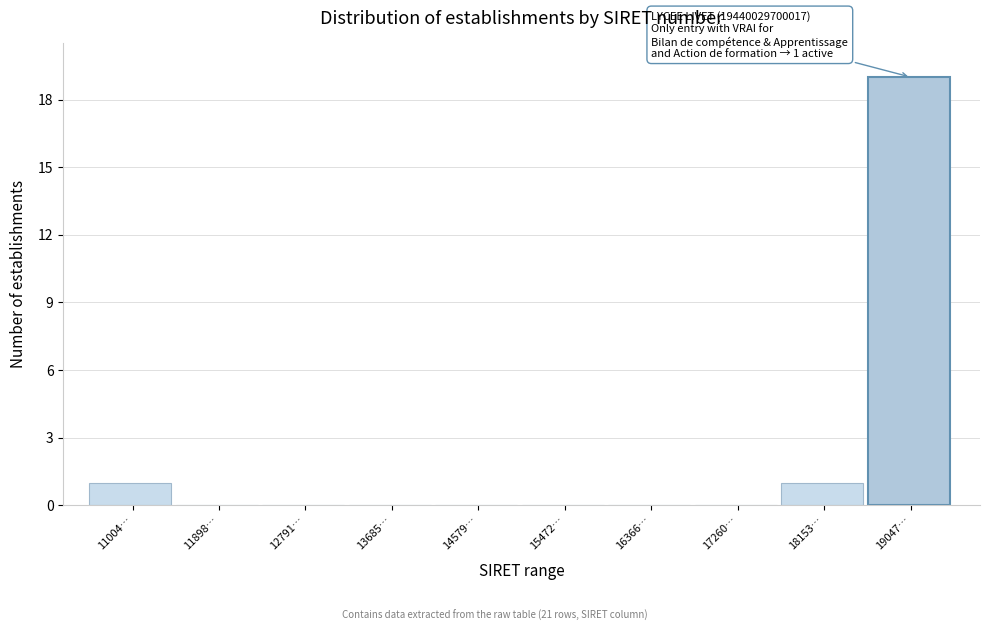

Reading right to left, what are all the values shown in this chart?

19047…=19	18153…=1	17260…=0	16366…=0	15472…=0	14579…=0	13685…=0	12791…=0	11898…=0	11004…=1